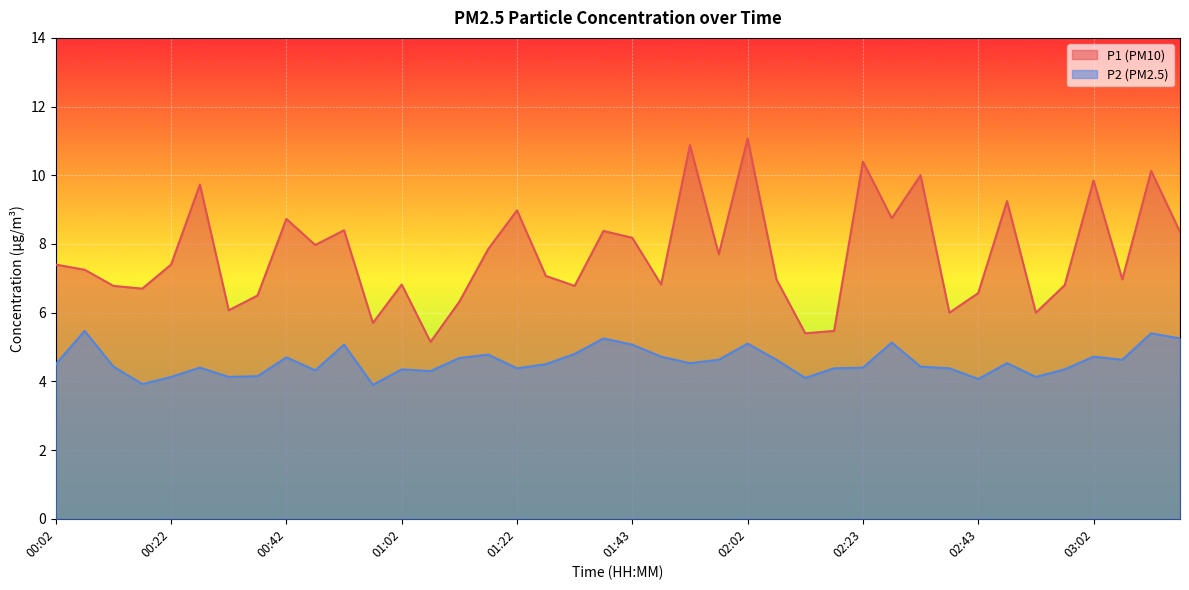

Rank the categories by P2 value from highest to lowest.

00:07, 03:12, 01:38, 03:17, 02:28, 02:02, 00:52, 01:43, 01:33, 01:17, 01:48, 03:02, 00:42, 01:12, 01:58, 02:07, 03:07, 01:53, 02:48, 00:02, 01:28, 00:12, 02:33, 00:27, 02:23, 01:22, 02:17, 02:38, 01:02, 02:58, 00:47, 01:07, 00:37, 00:22, 00:32, 02:53, 02:12, 02:43, 00:17, 00:57